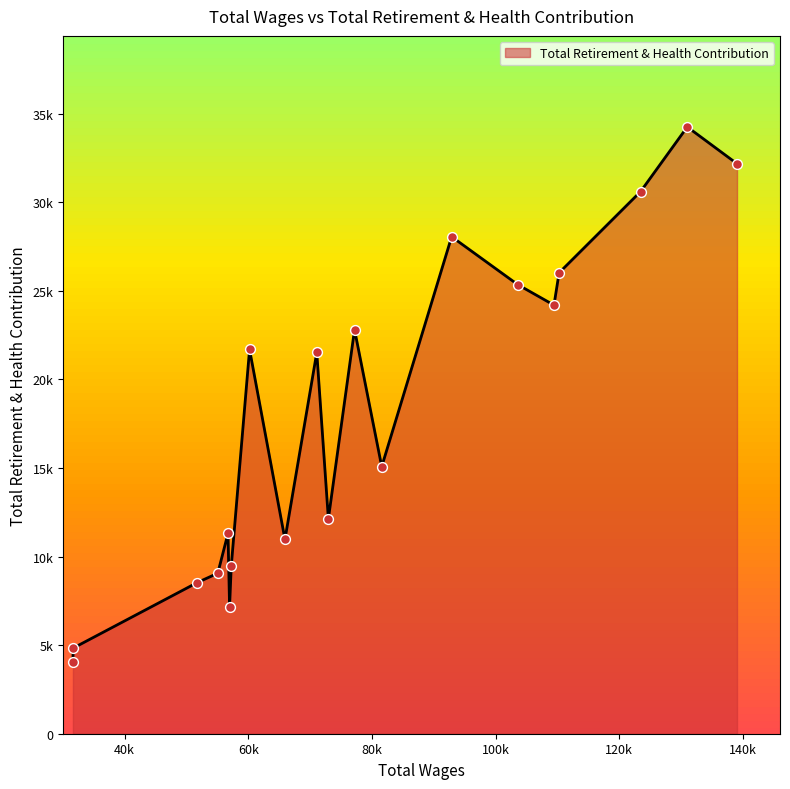

Does the chart have visible grid lines?

No